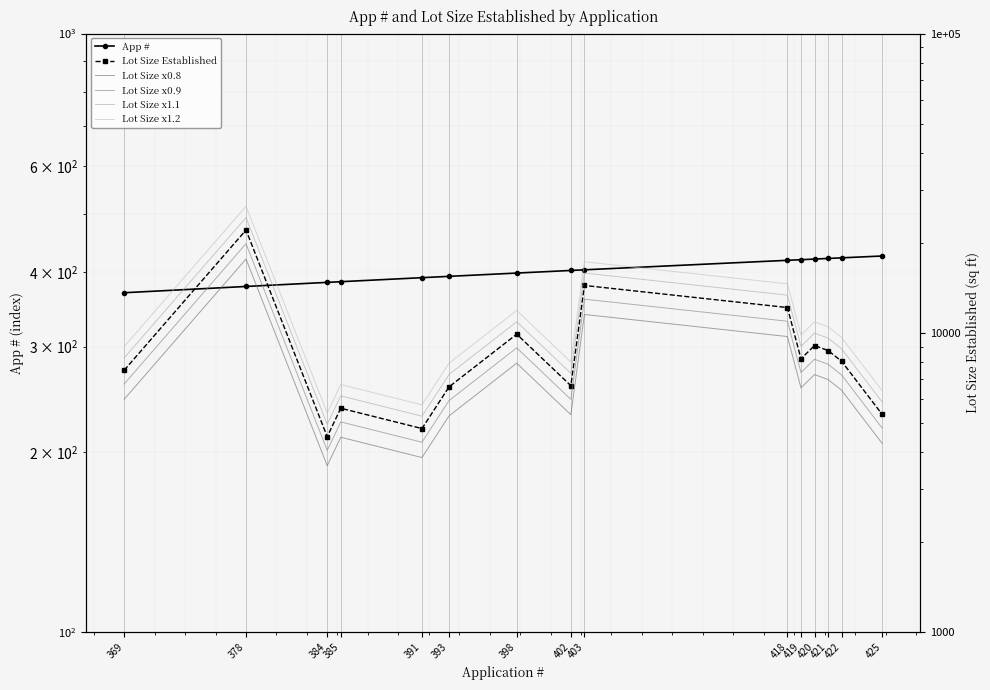

In Lot Size x0.8, how many points are higher than both neighbors (excluding endpoints)?

5